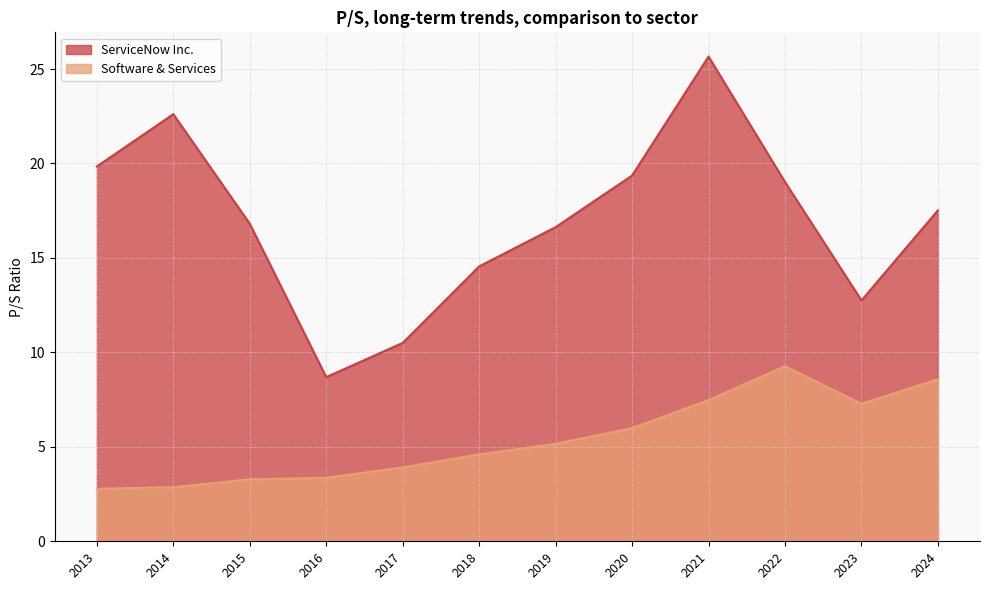

How many lines are shown in the chart?

2